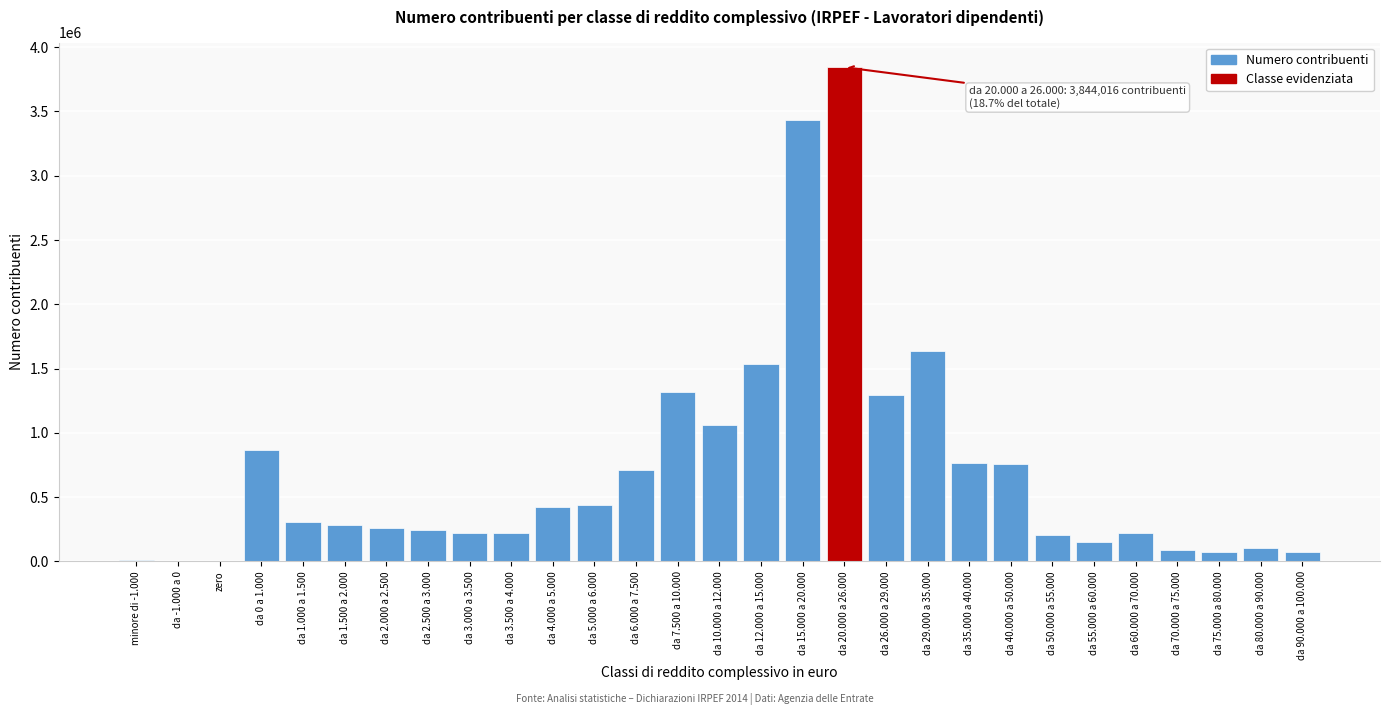

At which label is the value closest to 1922011?

da 29.000 a 35.000